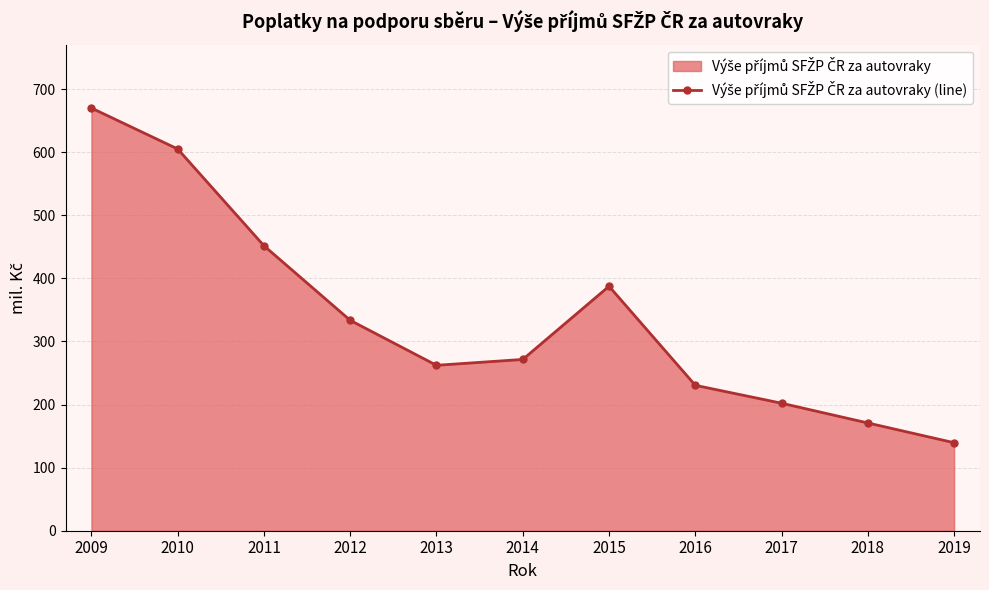

At which label does the data first exceed 271?

2009